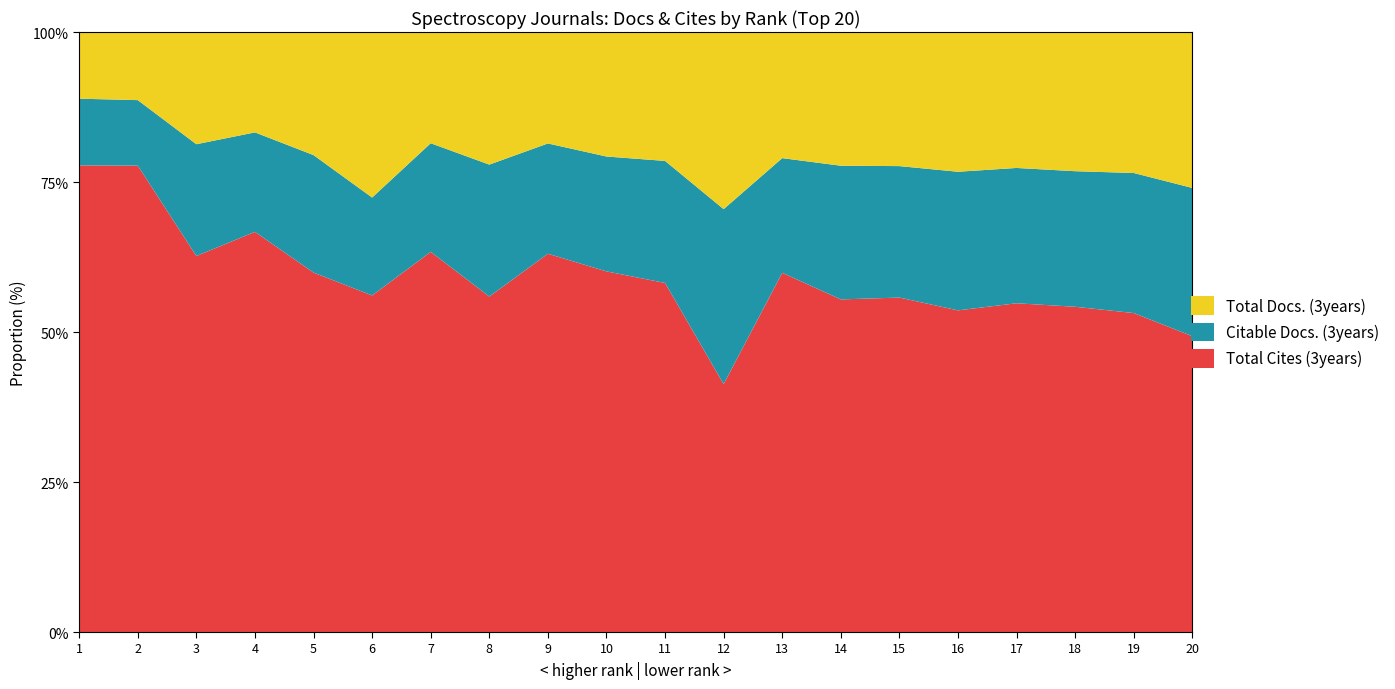

Reading left to right, what are all the values shown in this chart?

Total Cites (3years): 1=308	2=363	3=14756	4=921	5=514	6=976	7=1487	8=544	9=2332	10=1353	11=2803	12=816	13=94	14=102	15=1786	16=2615	17=5246	18=1262	19=2421	20=1514
Citable Docs. (3years): 1=44	2=51	3=4386	4=229	5=168	6=284	7=425	8=214	9=680	10=431	11=980	12=576	13=30	14=41	15=702	16=1127	17=2159	18=526	19=1063	20=759
Total Docs. (3years): 1=44	2=53	3=4403	4=231	5=176	6=480	7=435	8=215	9=687	10=467	11=1035	12=583	13=33	14=41	15=716	16=1136	17=2169	18=540	19=1070	20=798